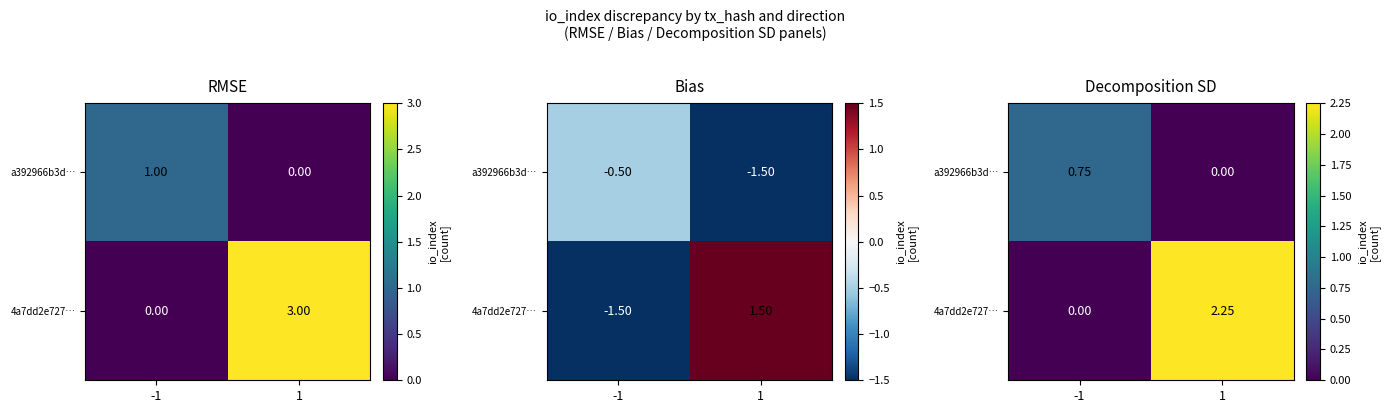

True or false: a392966b3d… has a value of 0.8 at -1.

True